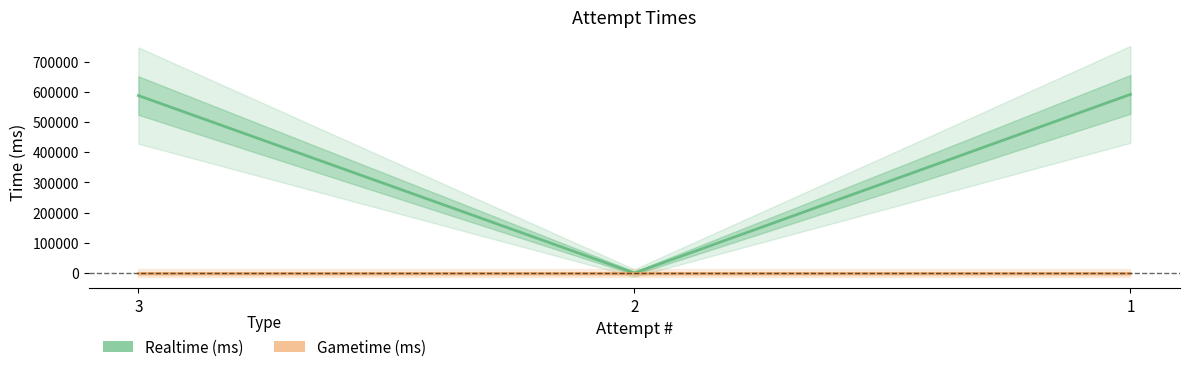

Which series has the largest range (max minus min)?

Realtime (ms)